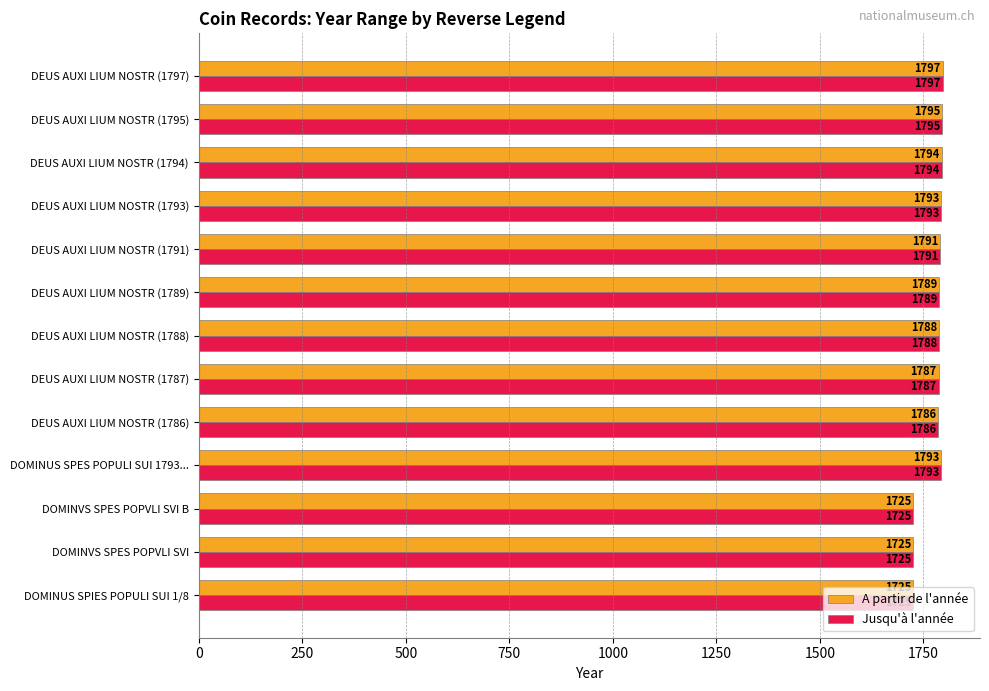

What is the difference between the maximum and minimum values in the Jusqu'à l'année series?

72